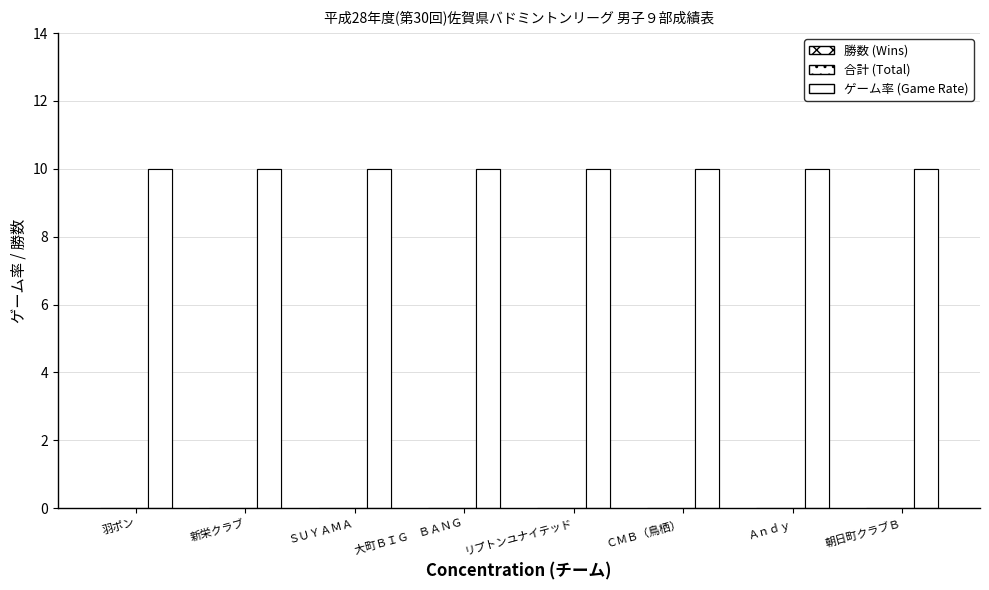

The ゲーム率 (Game Rate) series shows 15 at 羽ポン. True or false?

False